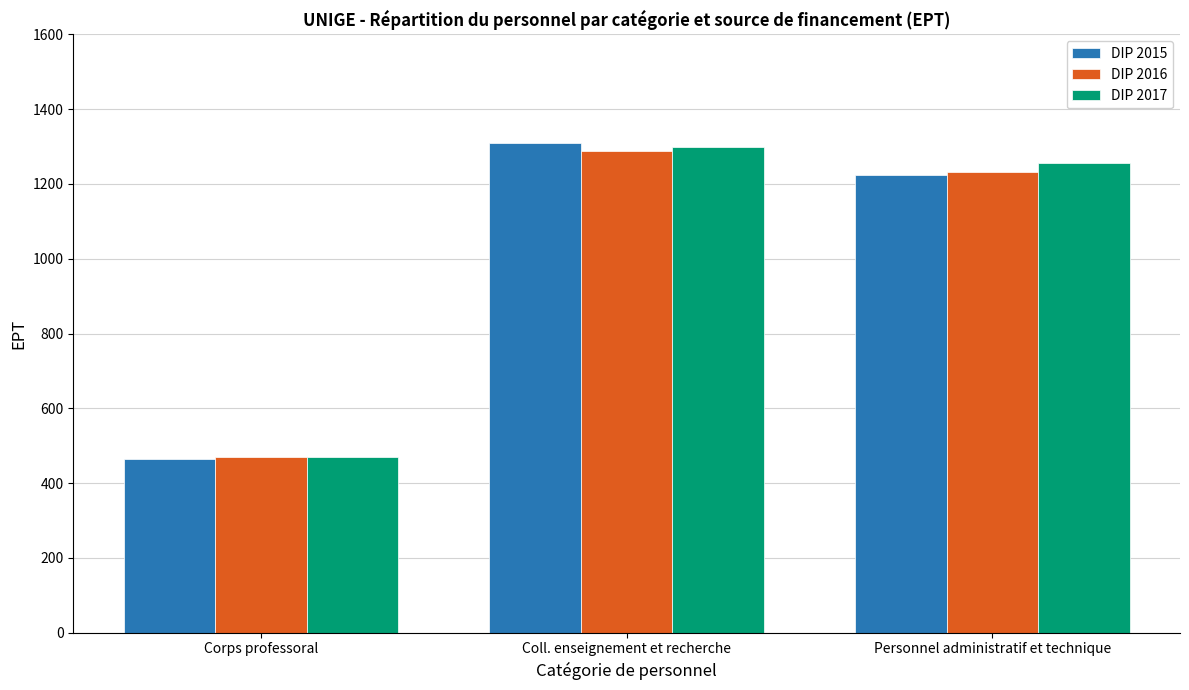

Reading left to right, what are all the values shown in this chart?

DIP 2015: 463.3	1309.3	1224.2
DIP 2016: 470.3	1287.4	1231.9
DIP 2017: 470.2	1300.1	1256.9